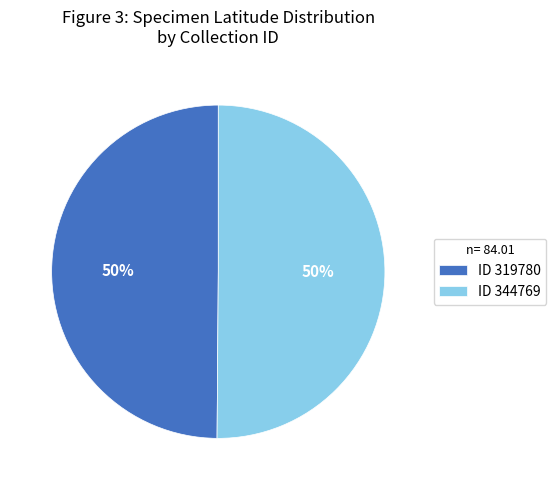

What percentage is the ID 319780 slice, to the nearest percent?

50%